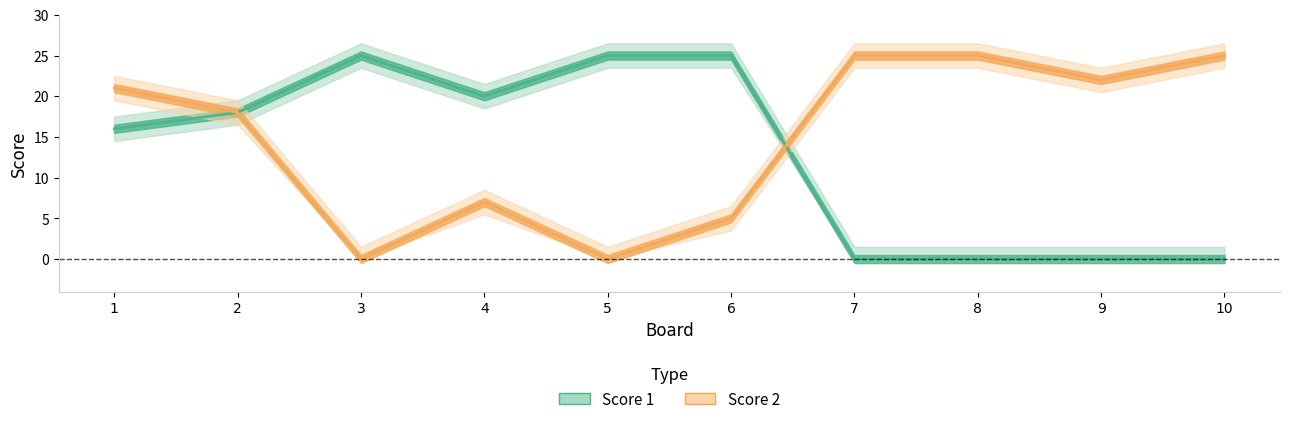

The value of Score 1 at 6 is 35. True or false?

False